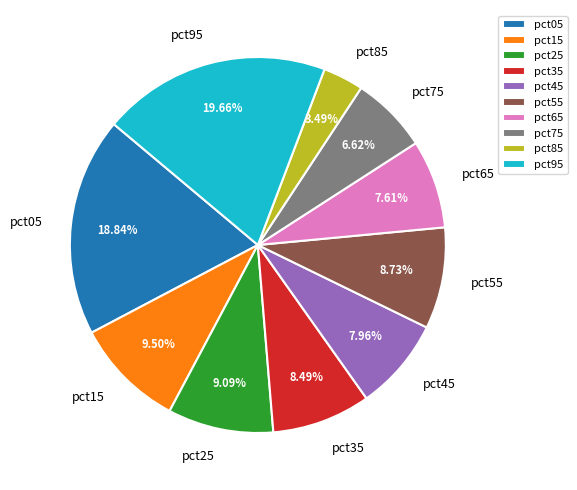

Which has a higher value, pct55 or pct65?

pct55